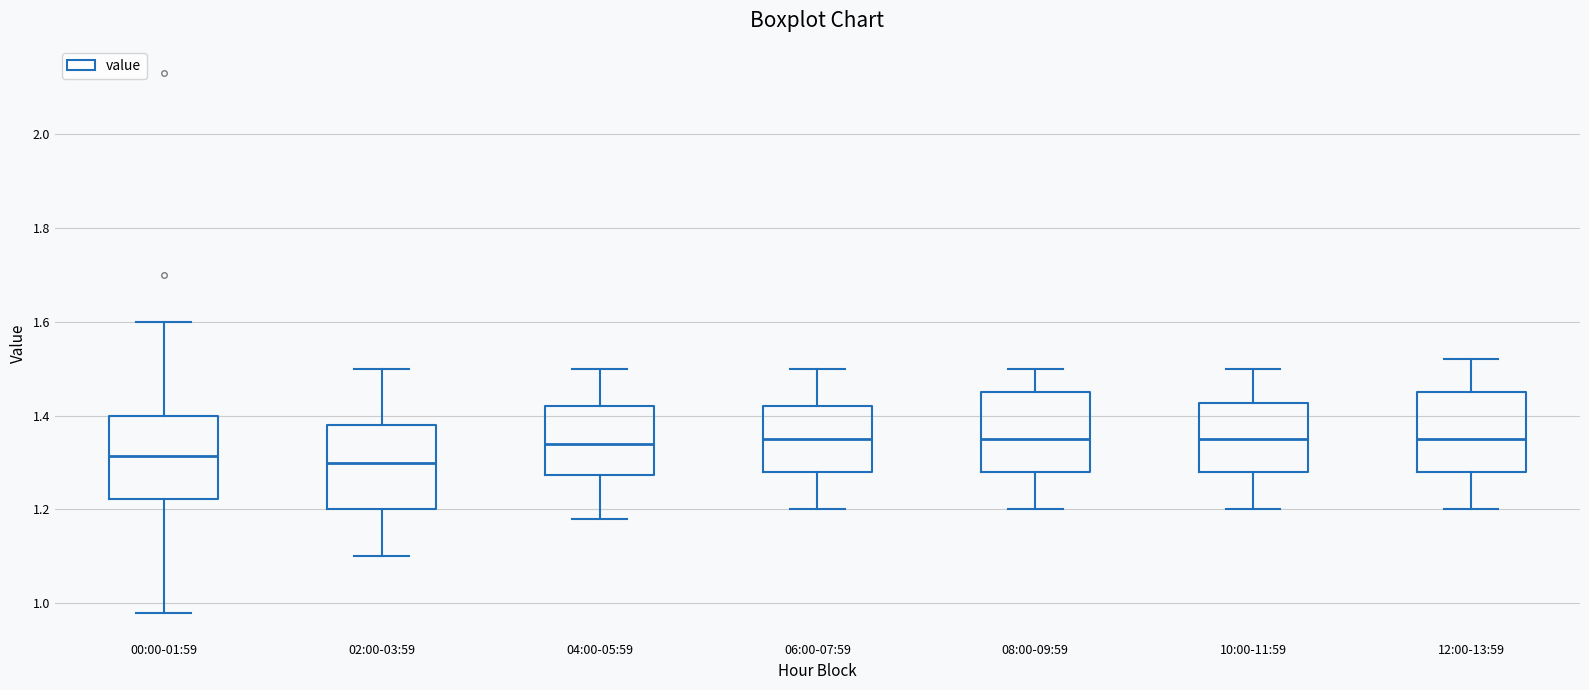

Reading left to right, read every box against the y-axis: the position of its median line, the range the box covers, and the ends of its whiskers. The values are not printed on the chart, so give them approximately, as read against the axis.

00:00-01:59: median 1.32, box 1.22 to 1.40, whiskers 0.98 to 1.60
02:00-03:59: median 1.30, box 1.20 to 1.38, whiskers 1.10 to 1.50
04:00-05:59: median 1.34, box 1.28 to 1.42, whiskers 1.18 to 1.50
06:00-07:59: median 1.36, box 1.28 to 1.42, whiskers 1.20 to 1.50
08:00-09:59: median 1.36, box 1.28 to 1.46, whiskers 1.20 to 1.50
10:00-11:59: median 1.36, box 1.28 to 1.42, whiskers 1.20 to 1.50
12:00-13:59: median 1.36, box 1.28 to 1.46, whiskers 1.20 to 1.52